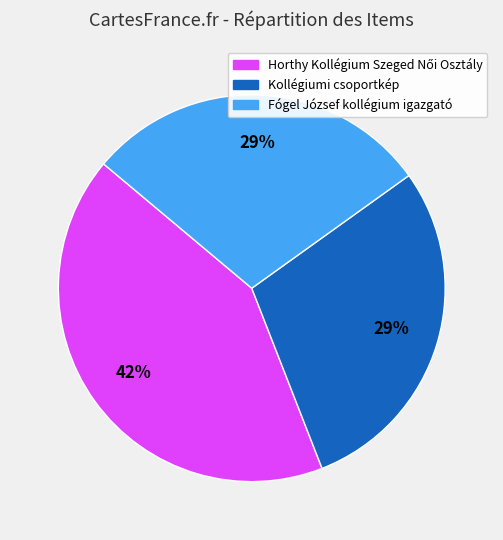

To the nearest percent, what is the average slice percentage?

33%